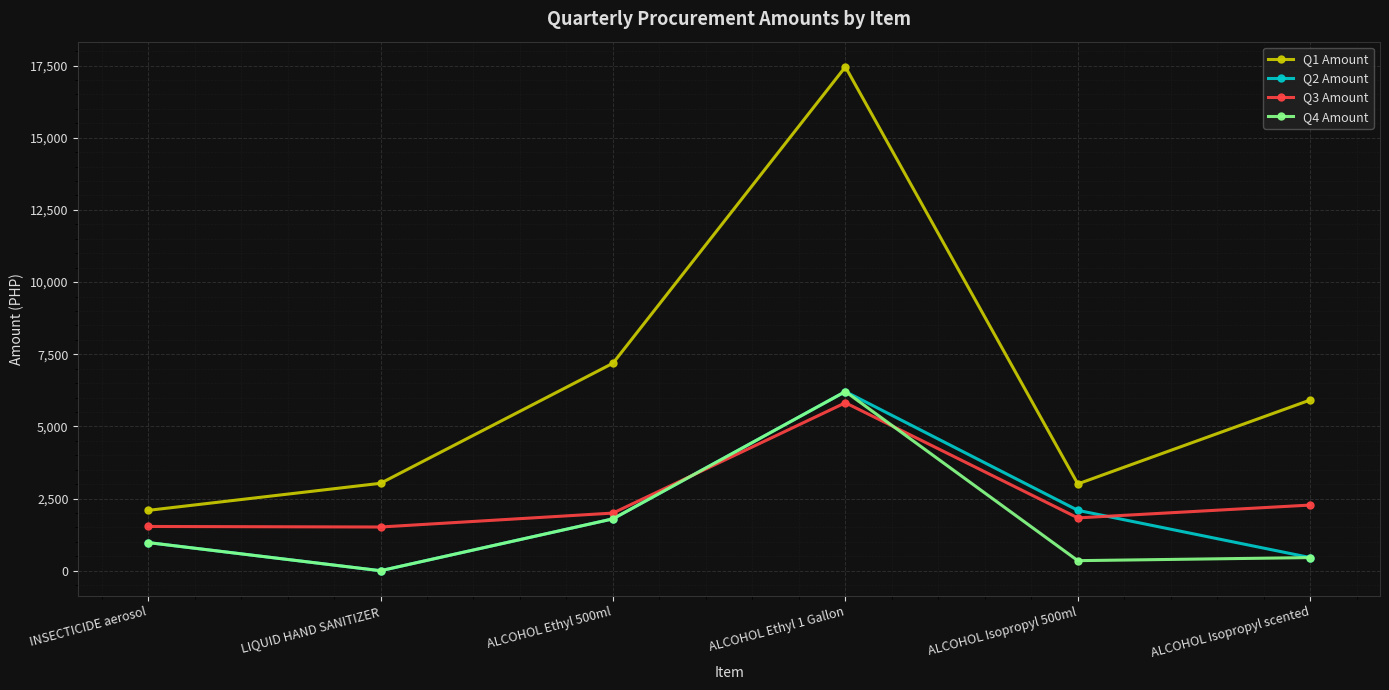

Where do Q3 Amount and Q2 Amount first cross each other?

ALCOHOL Ethyl 500ml and ALCOHOL Ethyl 1 Gallon